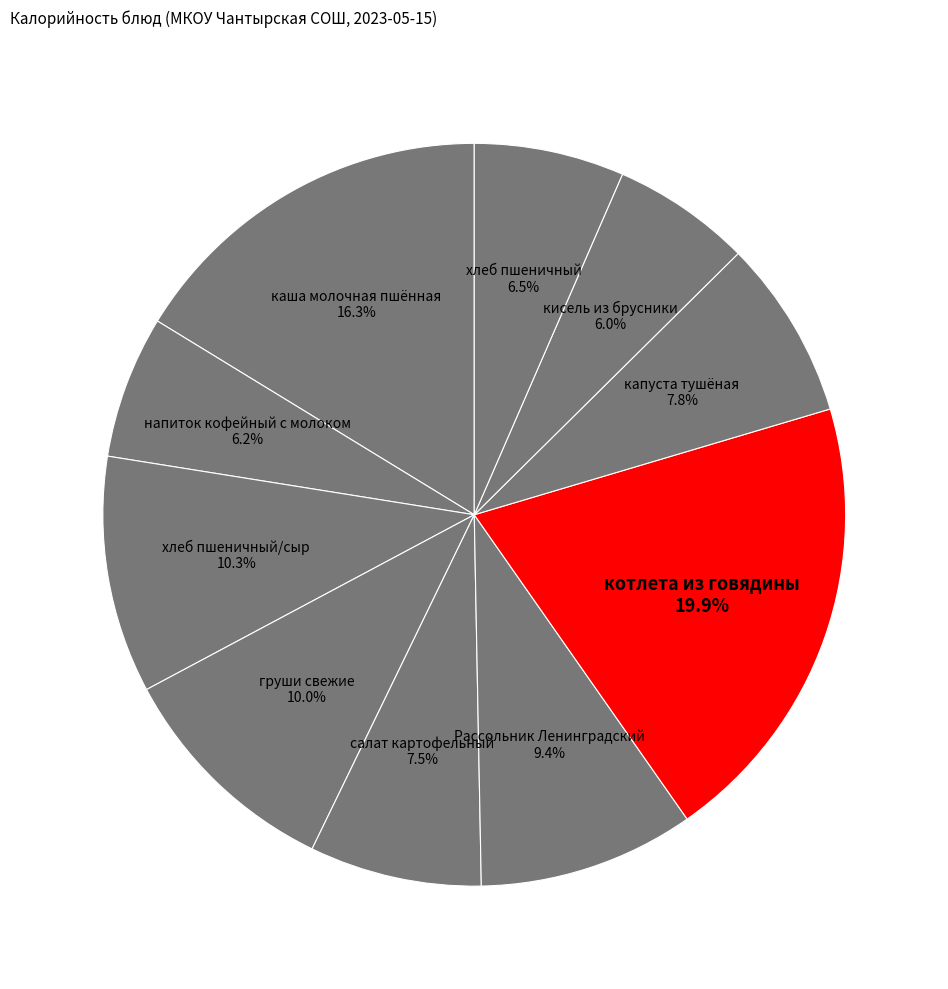

To the nearest percent, what is the difference between the largest and smallest slice percentages?

14%